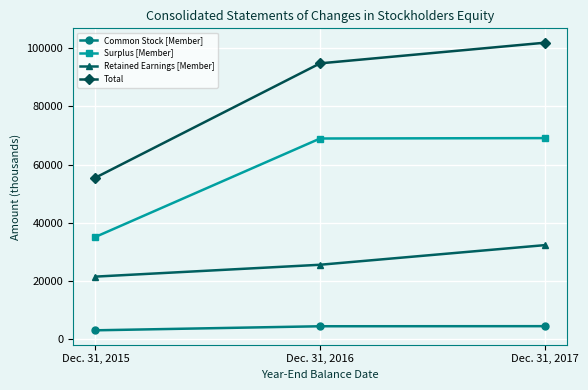

At Dec. 31, 2015, list the series in order from smallest to largest.

Common Stock [Member], Retained Earnings [Member], Surplus [Member], Total